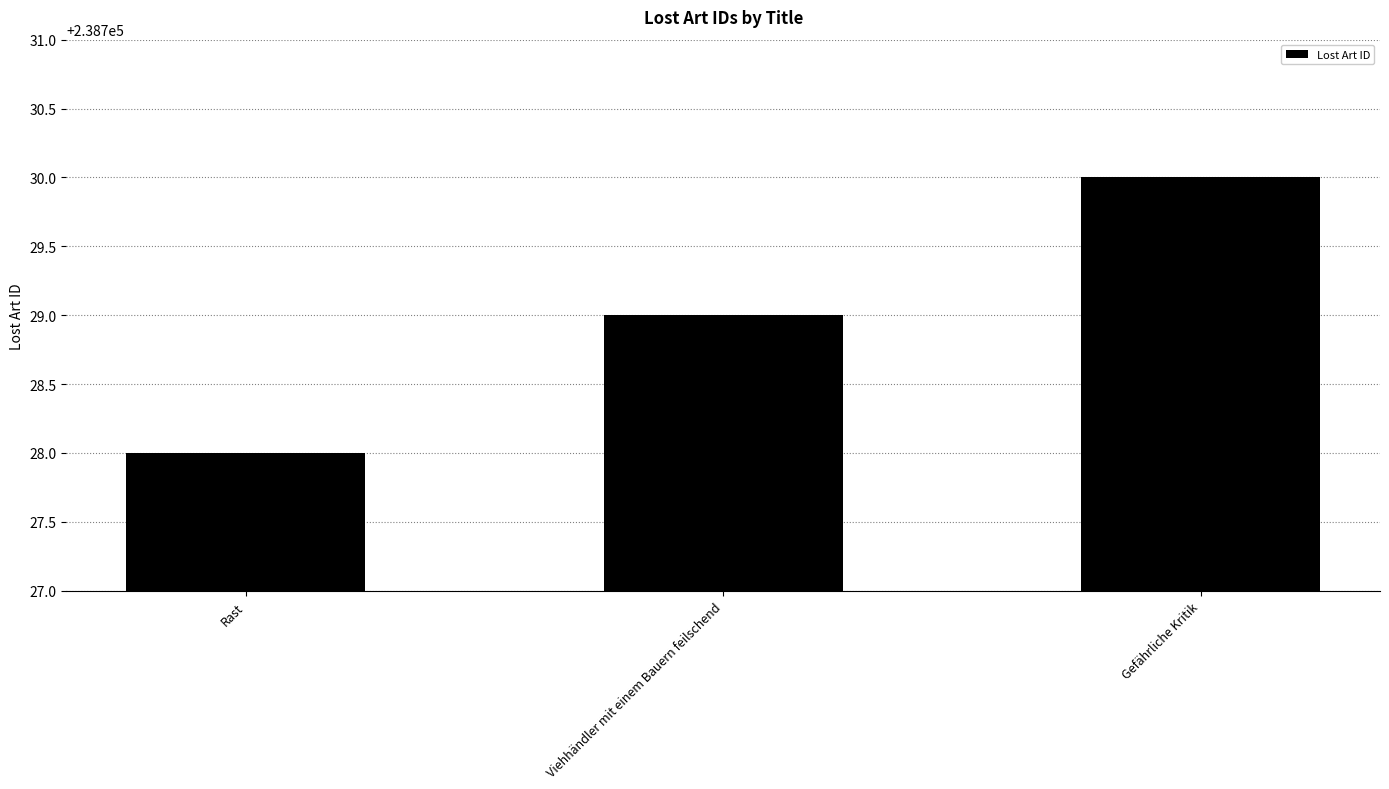

Rank the categories by value from lowest to highest.

Rast, Viehhändler mit einem Bauern feilschend, Gefährliche Kritik